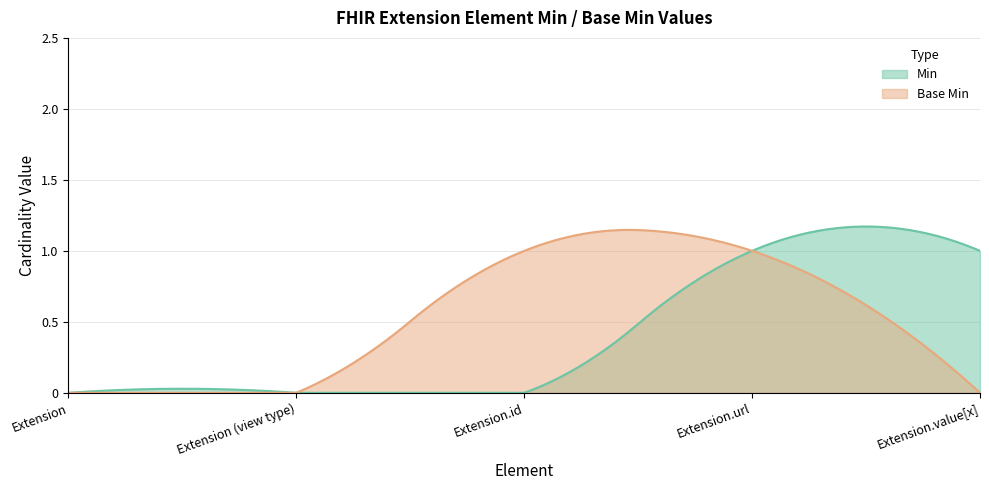

What is the label of the 5th point from the left?

Extension.value[x]